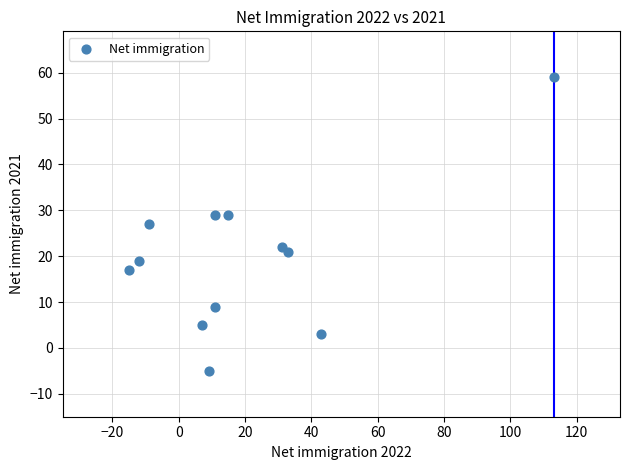

What is the average X value?

20